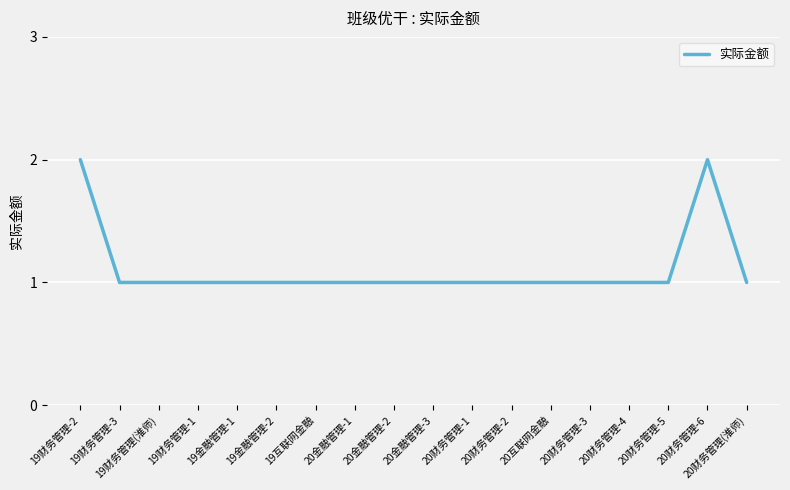

Is it true that the value at 20财务管理-3 is 0?

False